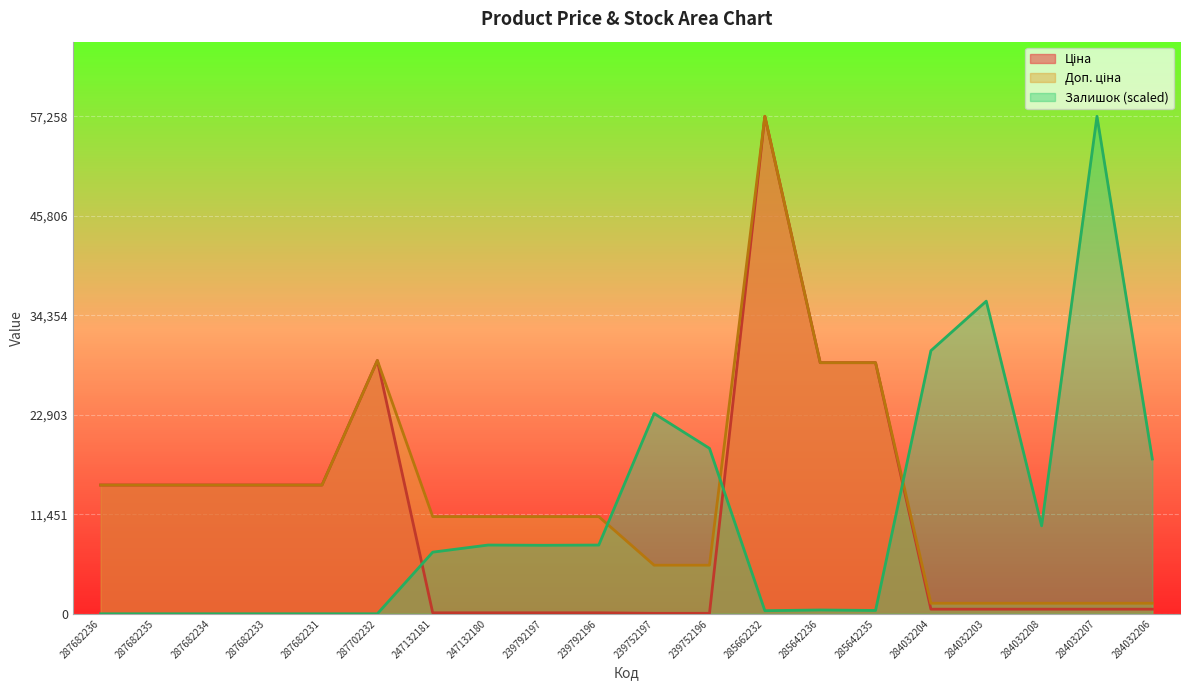

At which category is the sum across all series the highest?

285662232